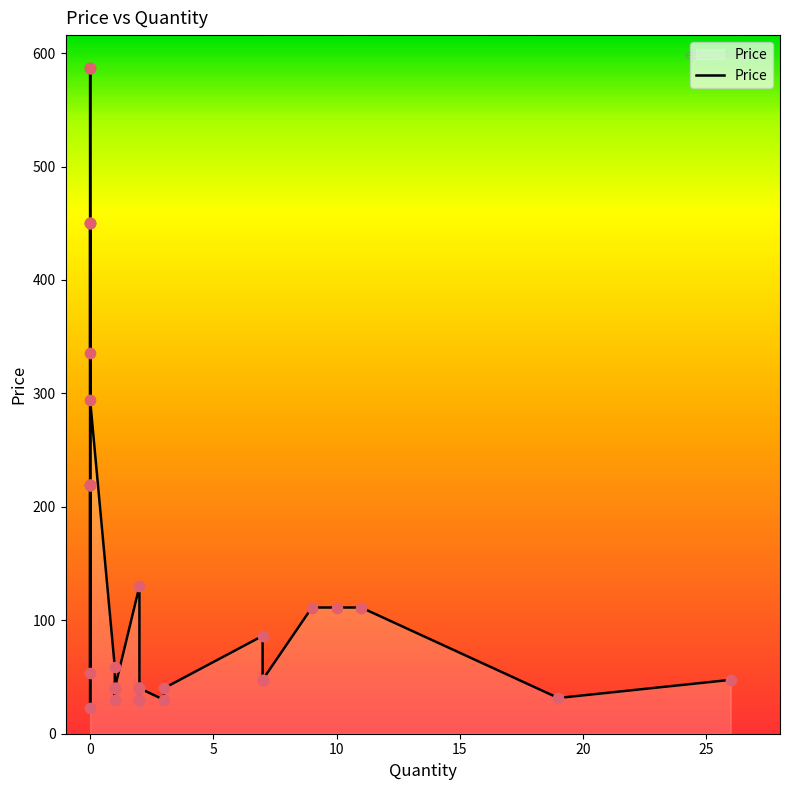

Which has a higher value, 8 or 13?

13